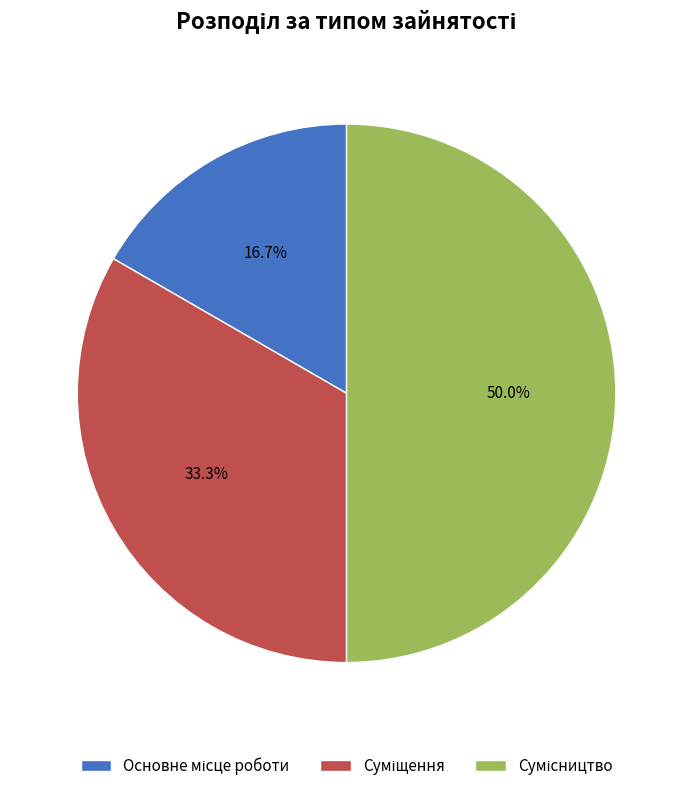

Is there any slice that represents more than half of the pie?

No